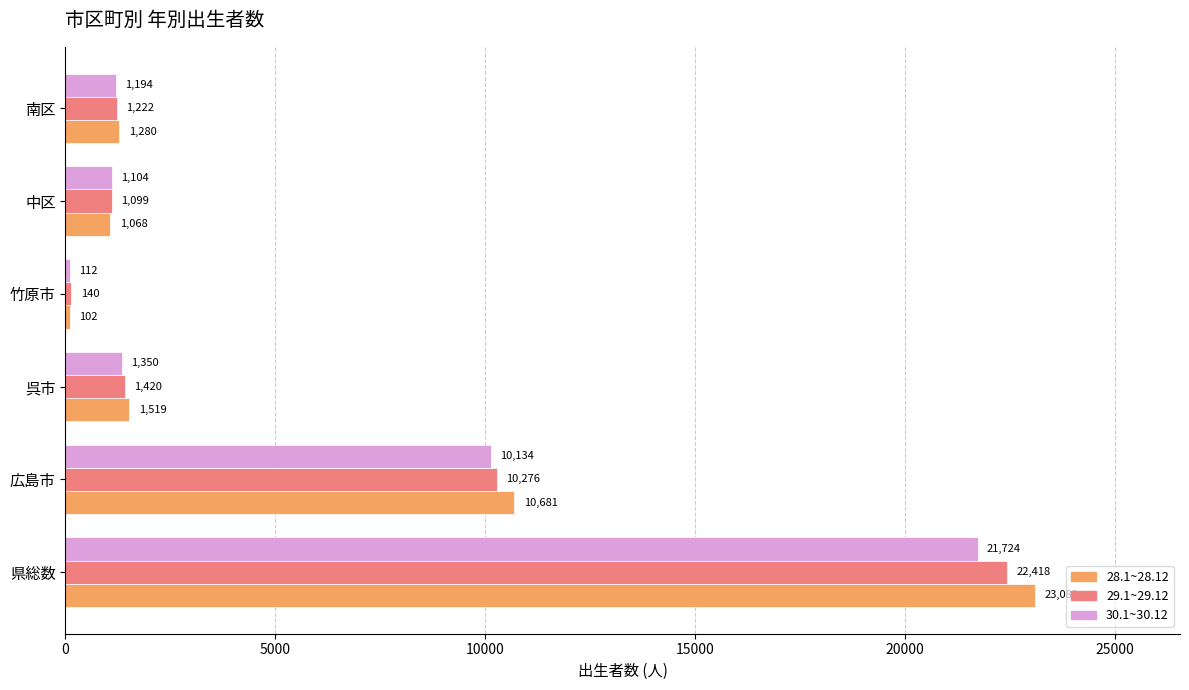

What is the maximum value for 28.1~28.12?

23081